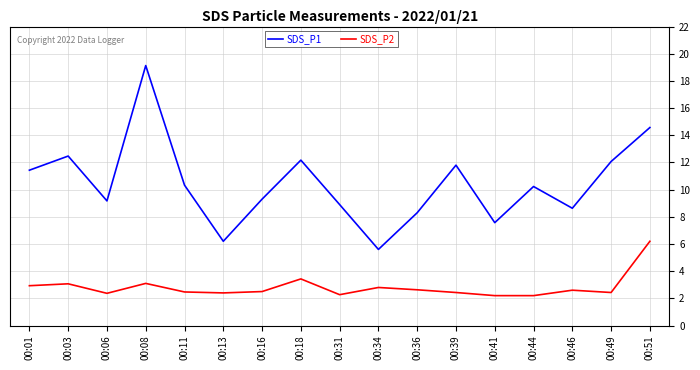

How many distinct data groups are displayed?

2